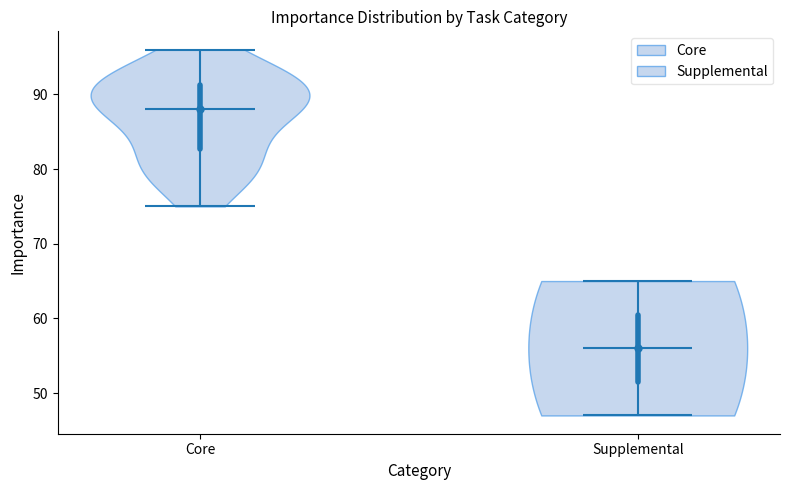

Reading left to right, read every violin against the y-axis: where its median line is, and the lowest and highest points it reaches. The values are not printed on the chart, so give them approximately, as read against the axis.

Core: median line 88, lowest point 75, highest point 96
Supplemental: median line 56, lowest point 47, highest point 65